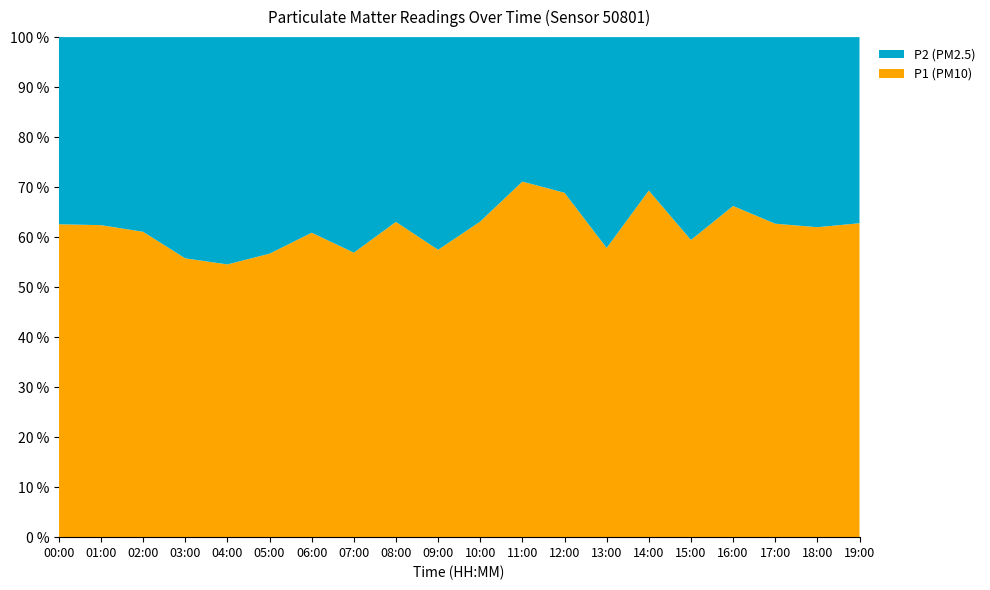

Reading left to right, list all the values displayed in this chart.

P1 (PM10): 4.1	4.4	4.0	3.0	2.7	3.0	3.6	3.0	4.2	3.0	4.5	6.3	5.2	2.9	5.0	3.8	5.1	3.8	3.8	4.5
P2 (PM2.5): 2.5	2.7	2.5	2.4	2.2	2.3	2.3	2.2	2.5	2.2	2.6	2.6	2.4	2.1	2.2	2.6	2.6	2.3	2.3	2.6